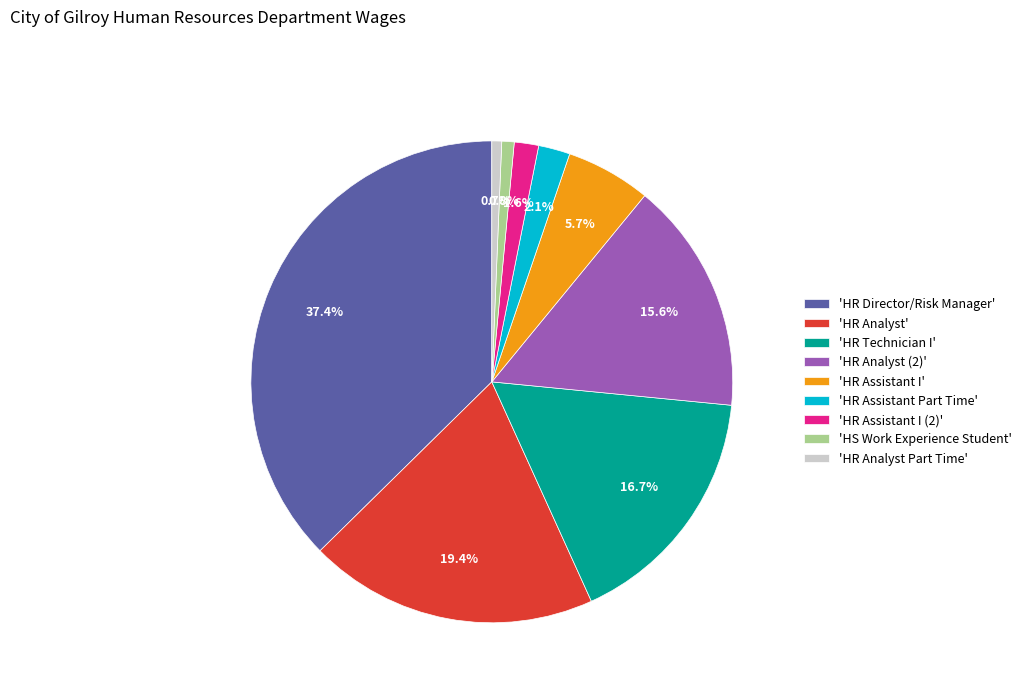

Count the number of slices in the pie.

9